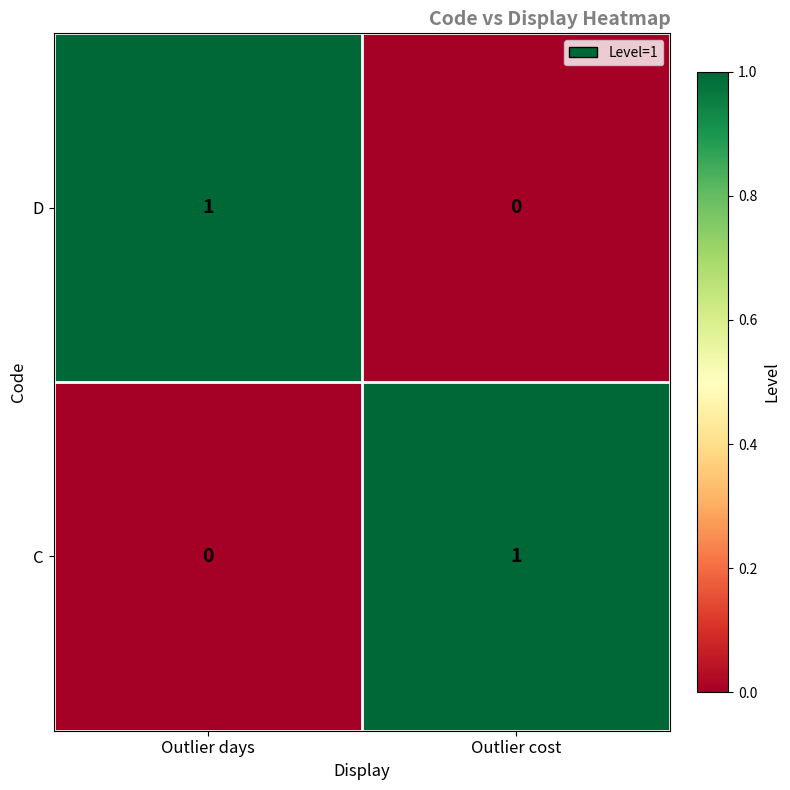

At how many categories does at least one series exceed 0?

2